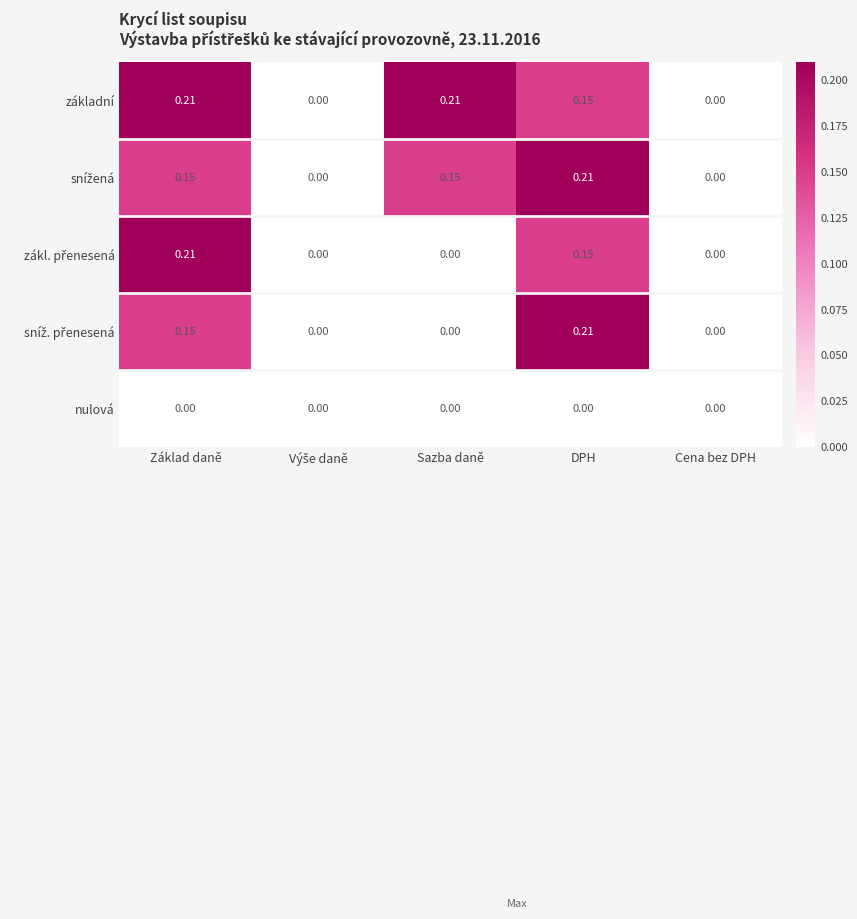

Which series has the largest total across all categories?

základní